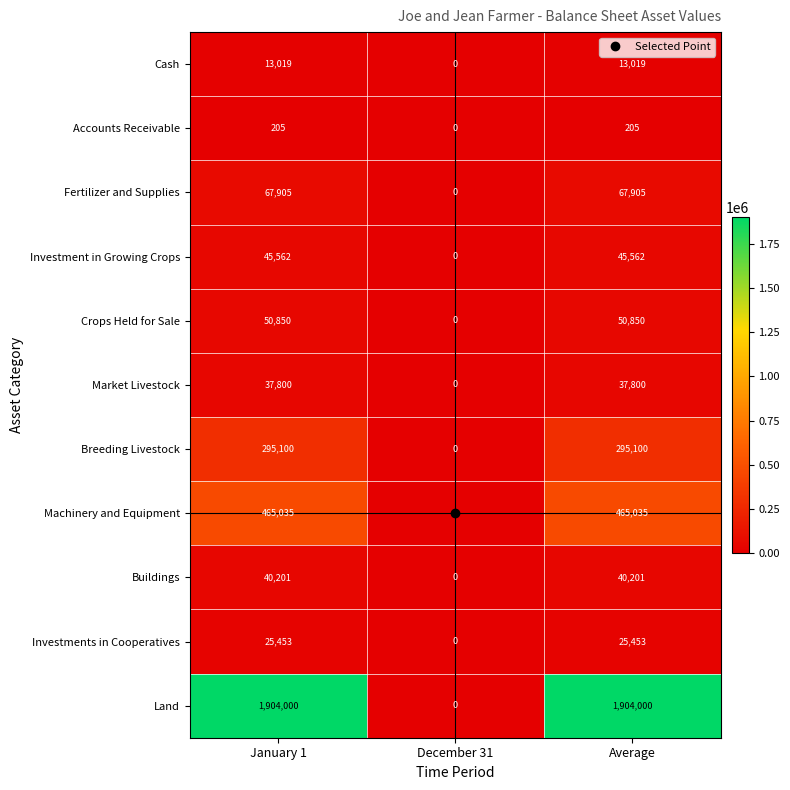

How many data points does each series have?

3